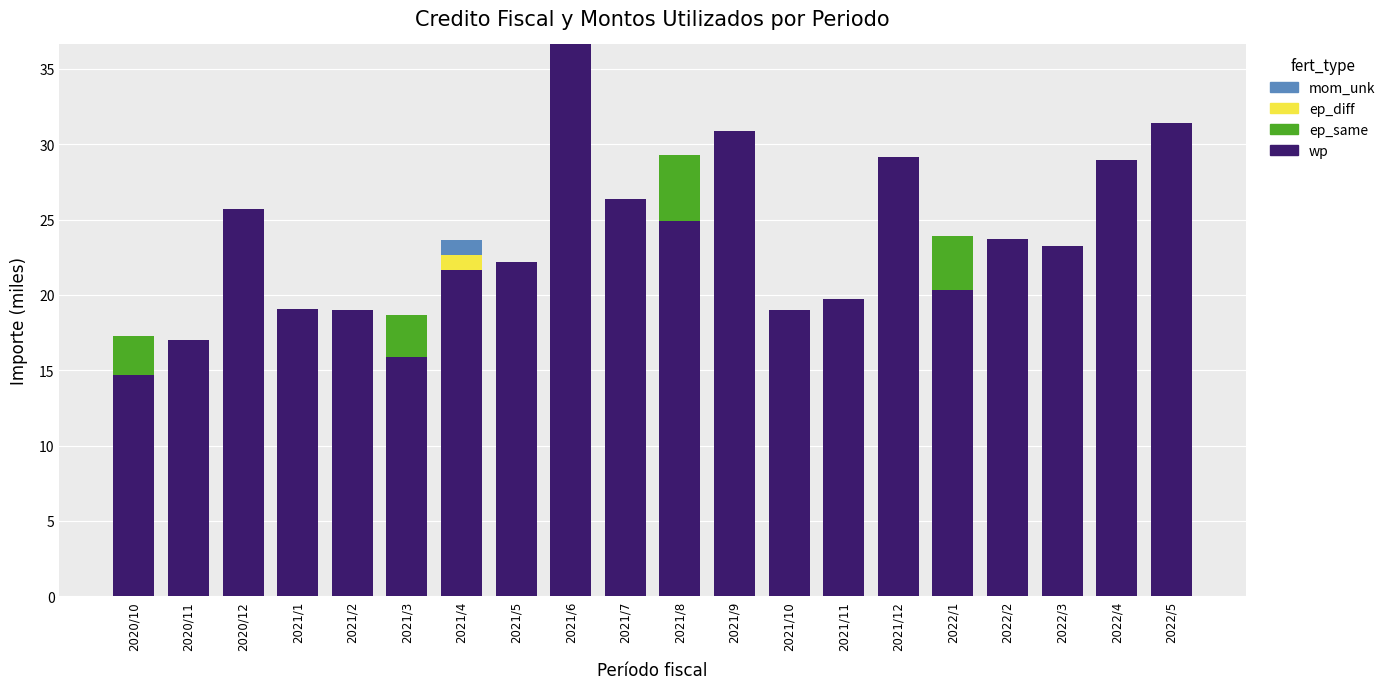

The wp series shows 19.7 at 2021/6. True or false?

False